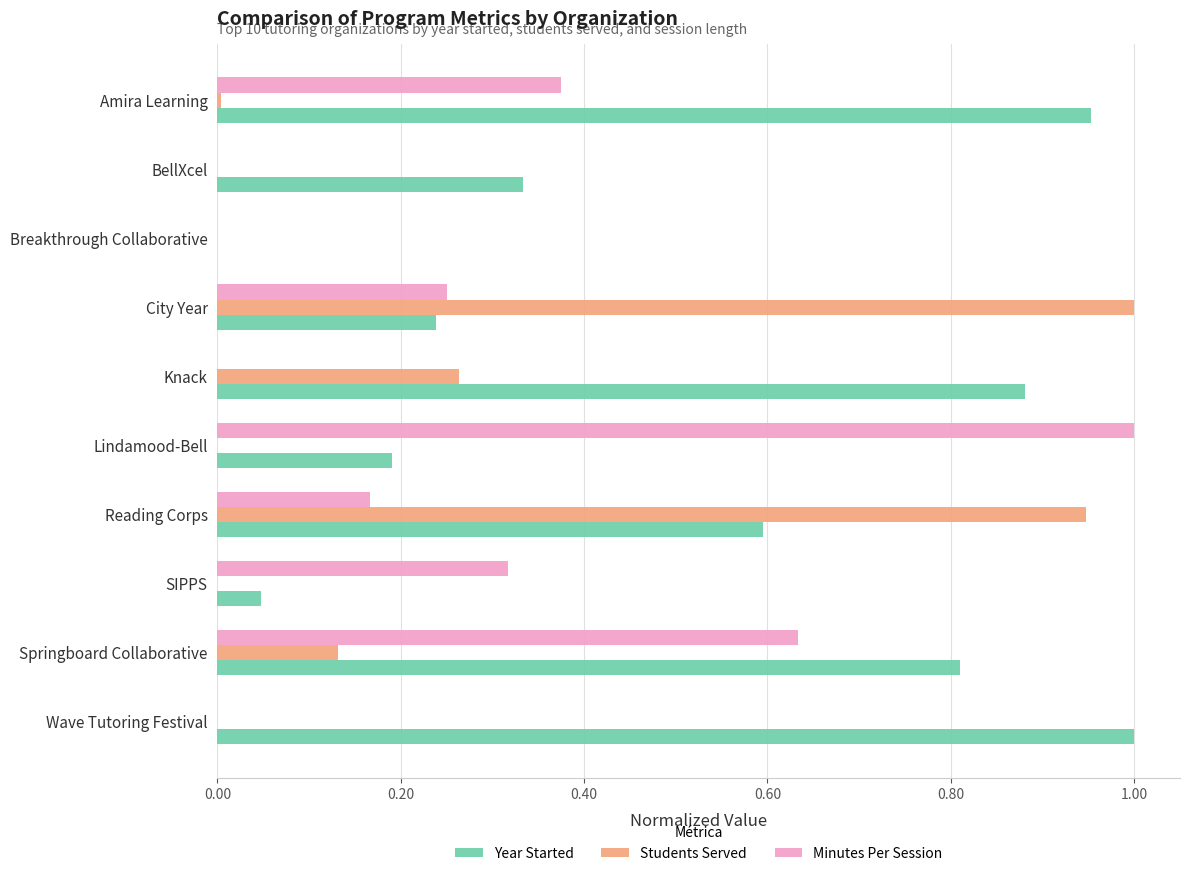

How many values in the Year Started series exceed 0?

9